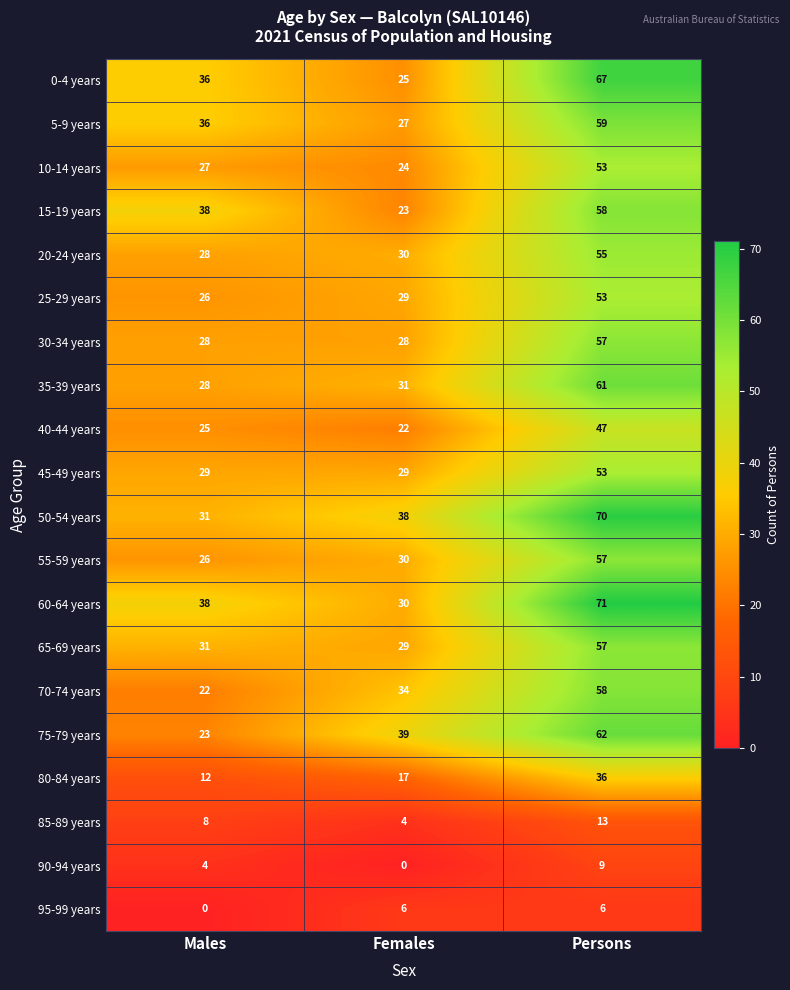

List the labels in order of 25-29 years value, largest first.

Persons, Females, Males